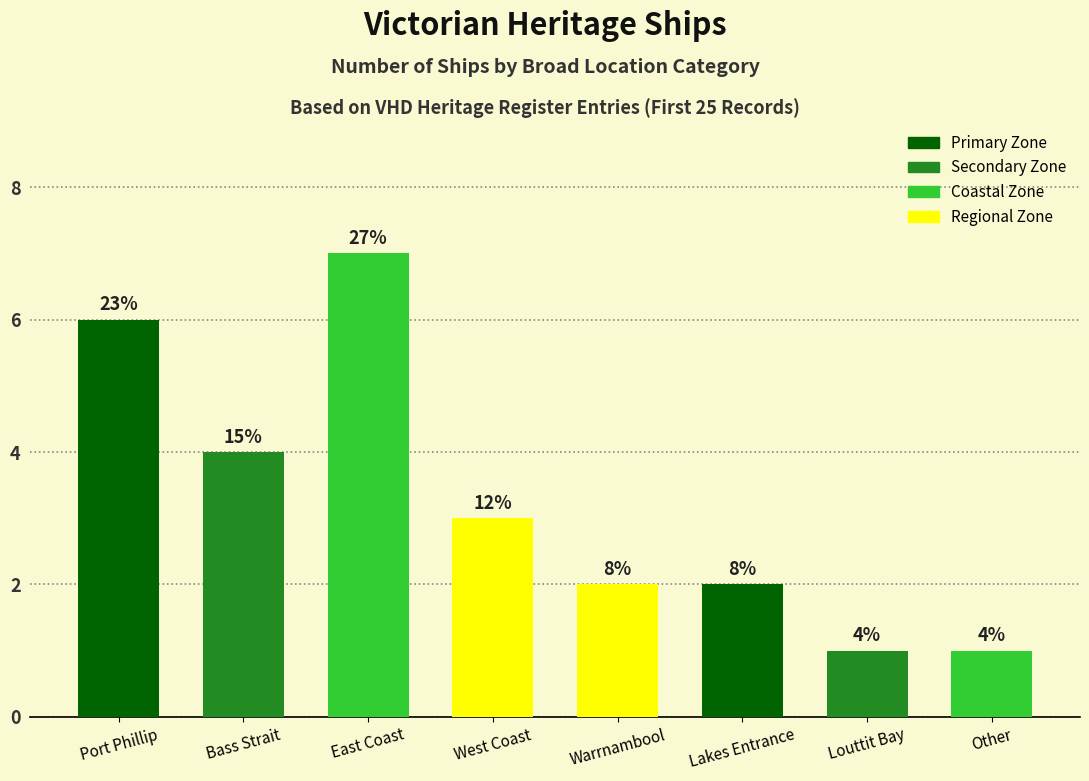

How many bars are there in total?

8